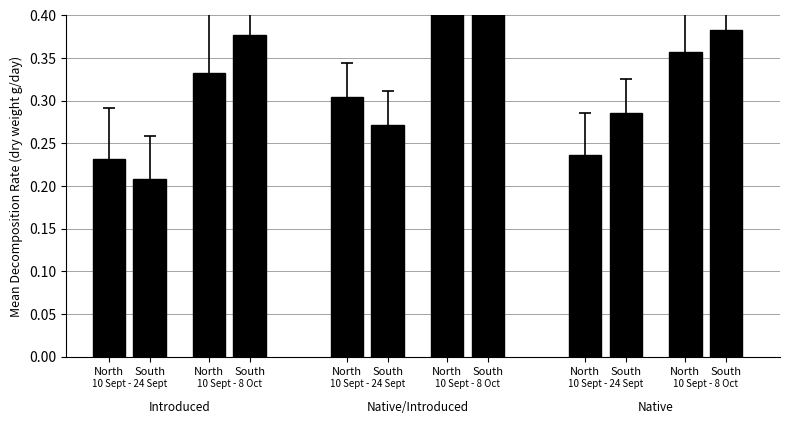

Reading left to right, what are all the values shown in this chart?

North=0.2	South=0.2	North=0.3	South=0.4	North=0.3	South=0.3	North=0.5	South=0.4	North=0.2	South=0.3	North=0.4	South=0.4